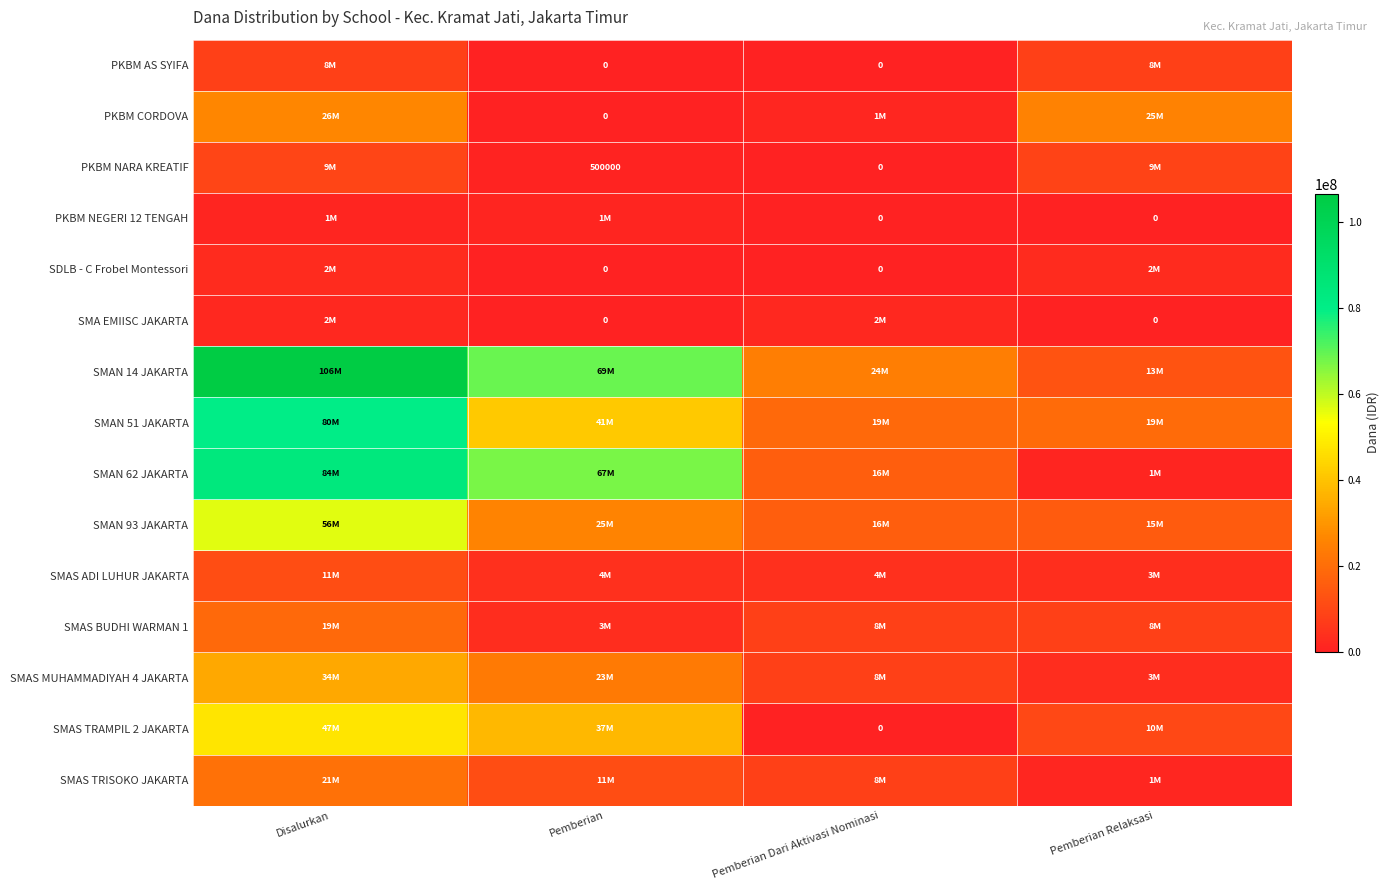

What is the sum of the PKBM NARA KREATIF values at Pemberian and Pemberian Dari Aktivasi Nominasi?

500000